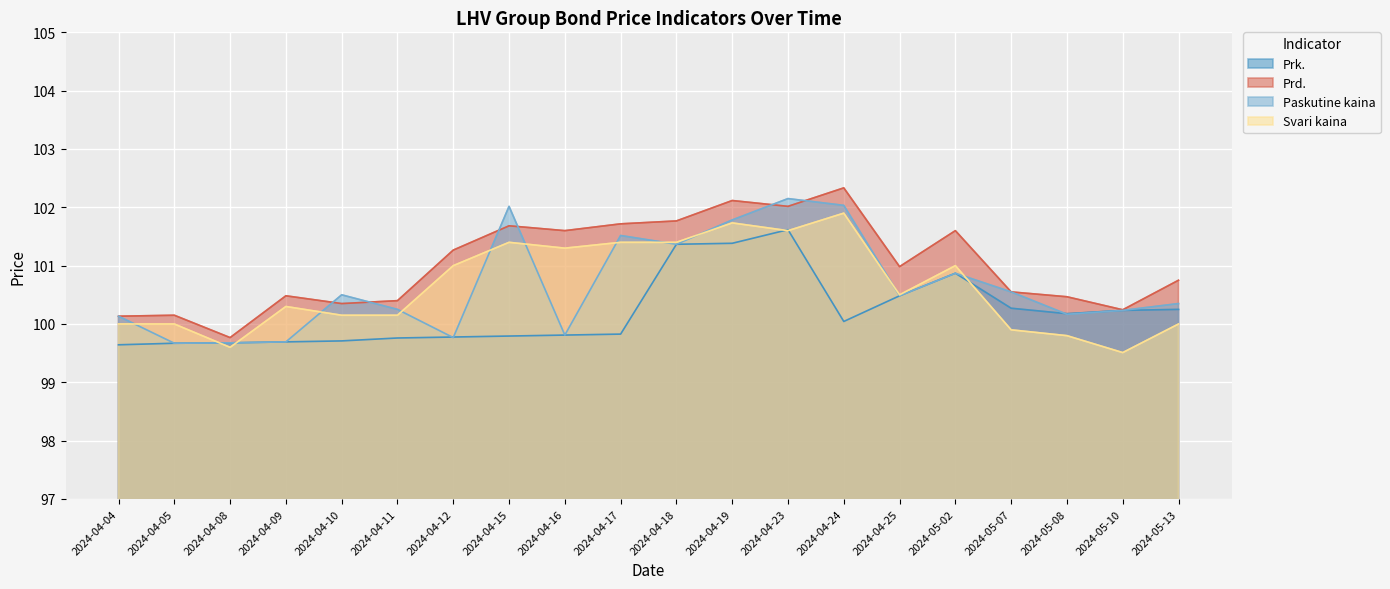

Reading left to right, list all the values displayed in this chart.

Prk.: 99.6	99.7	99.7	99.7	99.7	99.8	99.8	99.8	99.8	99.8	101.4	101.4	101.6	100.0	100.5	100.9	100.3	100.2	100.2	100.2
Prd.: 100.1	100.2	99.8	100.5	100.3	100.4	101.3	101.7	101.6	101.7	101.8	102.1	102.0	102.3	101.0	101.6	100.5	100.5	100.2	100.8
Paskutine kaina: 100.1	99.7	99.7	99.7	100.5	100.2	99.8	102.0	99.8	101.5	101.4	101.8	102.1	102.0	100.5	100.9	100.5	100.2	100.2	100.3
Svari kaina: 100.0	100.0	99.6	100.3	100.2	100.2	101.0	101.4	101.3	101.4	101.4	101.7	101.6	101.9	100.5	101.0	99.9	99.8	99.5	100.0